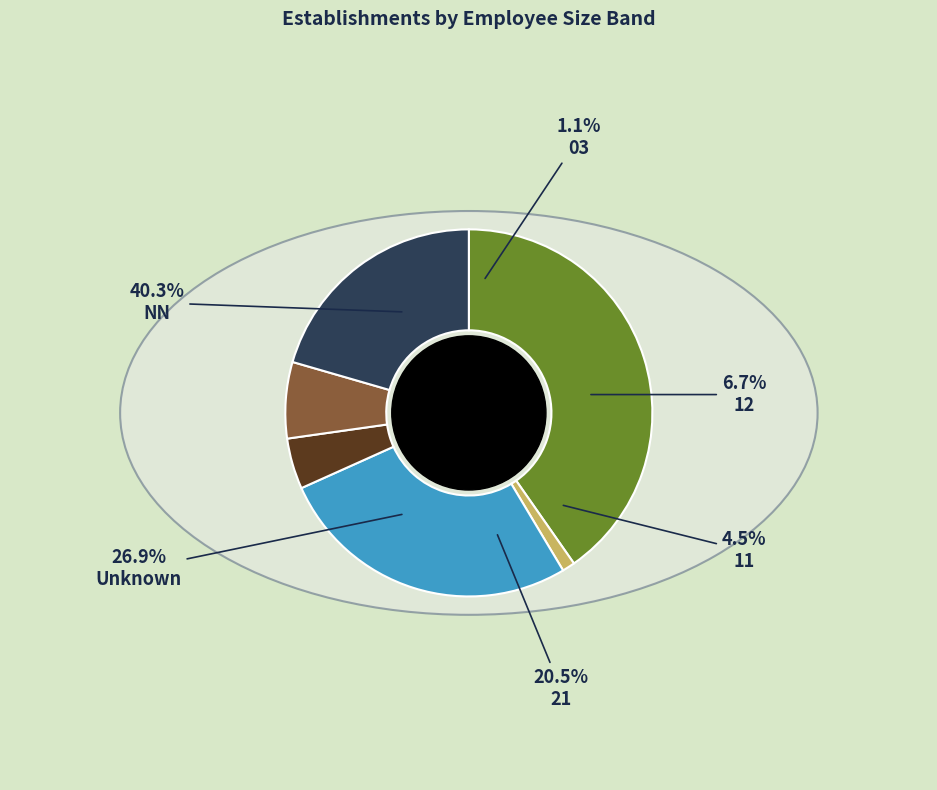

Approximately how many times larger is the value at  compared to NN?

0.7